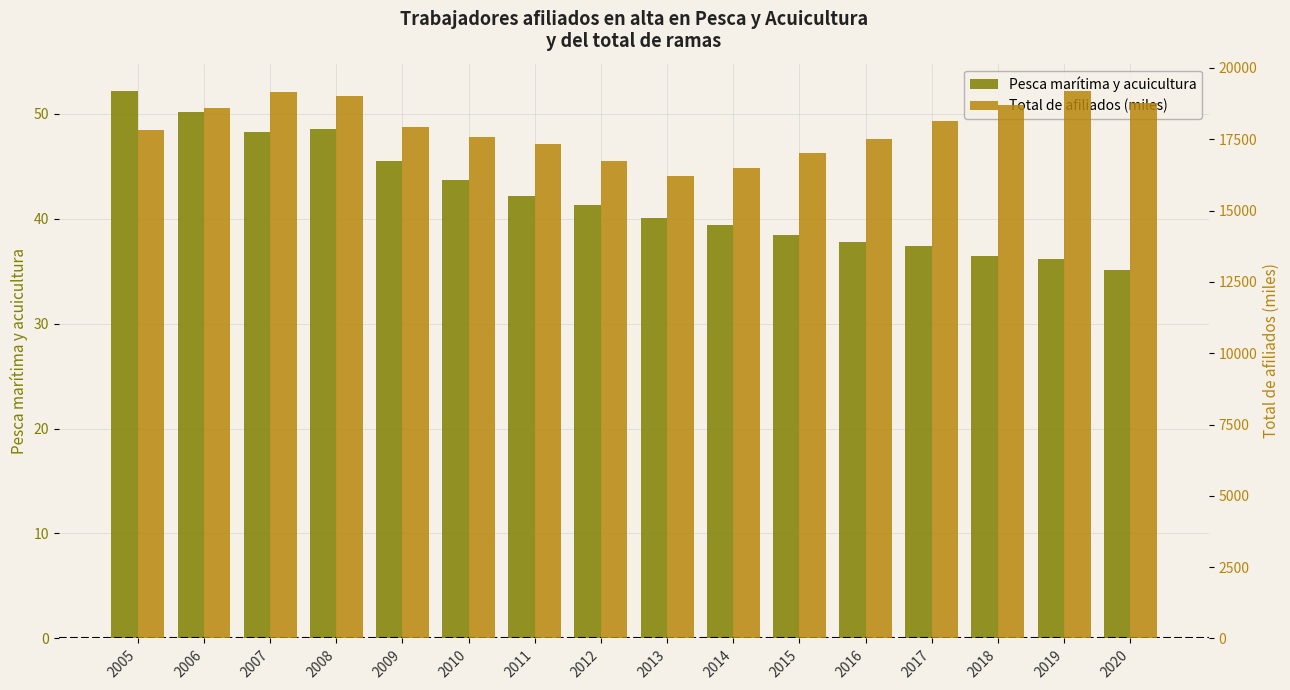

At which label does Pesca marítima y acuicultura reach its peak?

2005